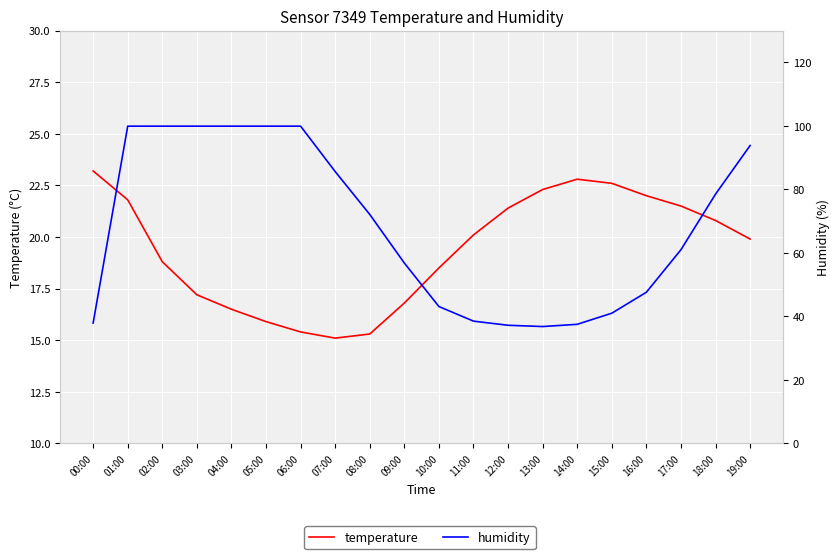

What is the maximum value for temperature?

23.2